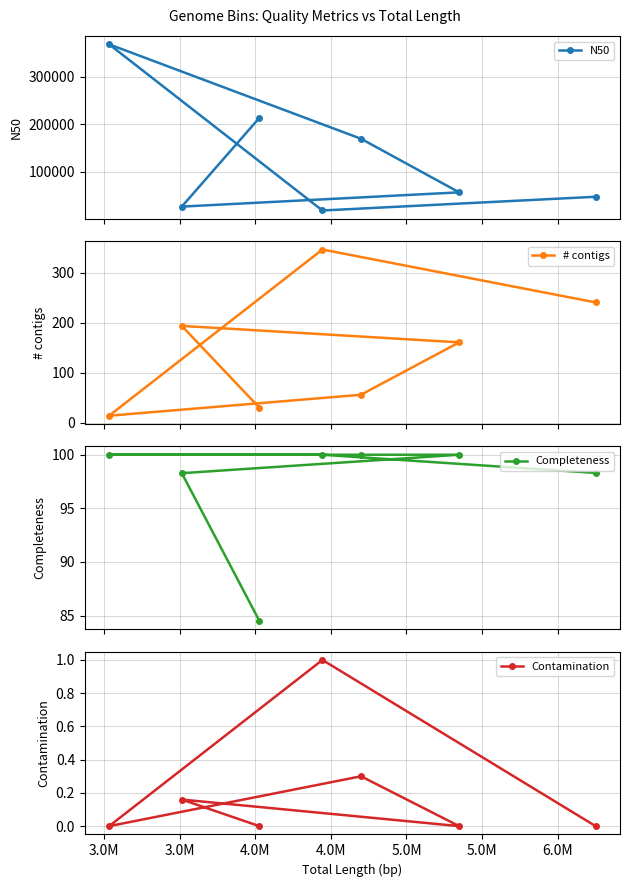

Which series has the largest total across all categories?

N50